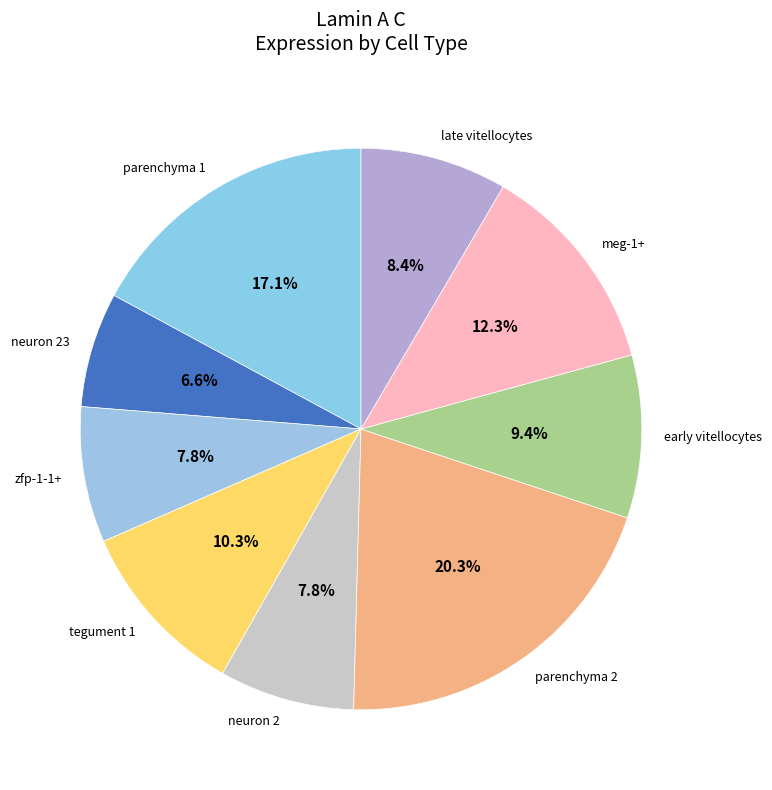

To the nearest percent, what portion does parenchyma 2 represent?

20%